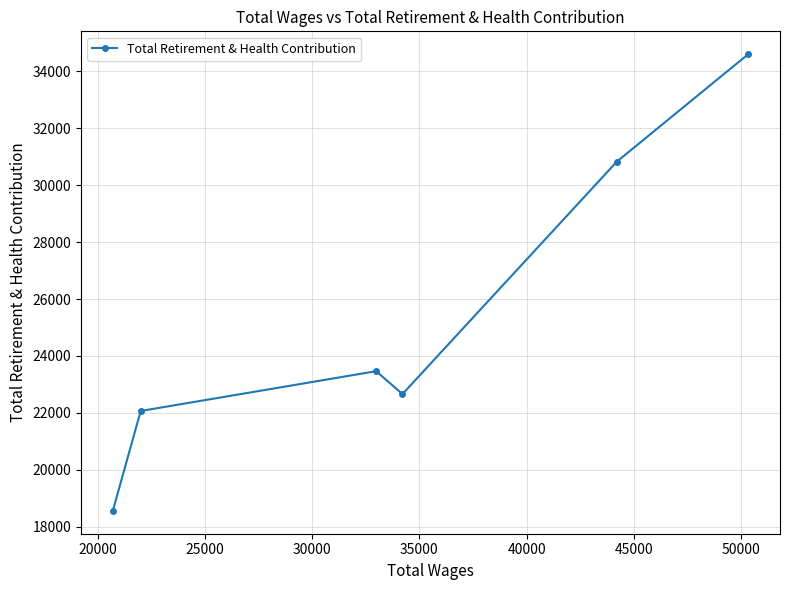

How many points are lower than both their immediate neighbors (excluding endpoints)?

1